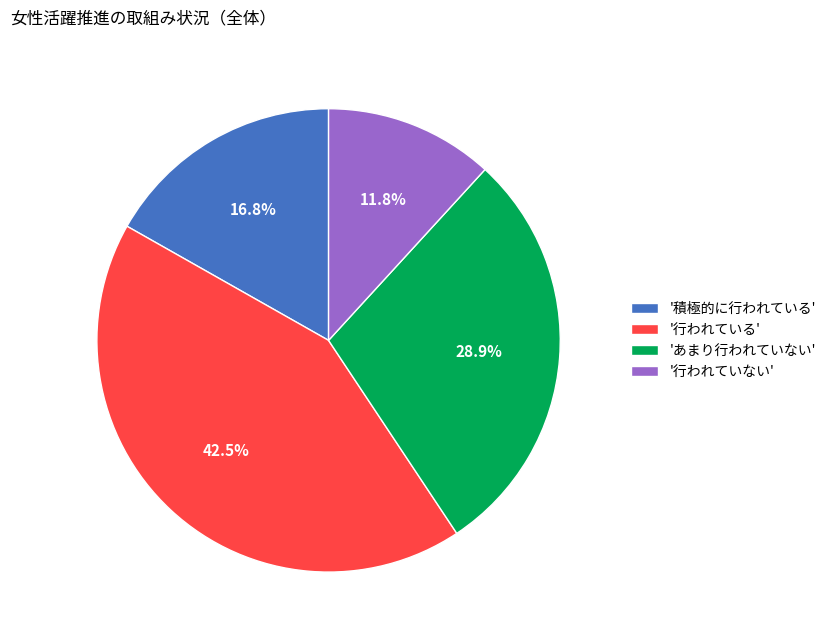

Is there any slice that represents more than half of the pie?

No